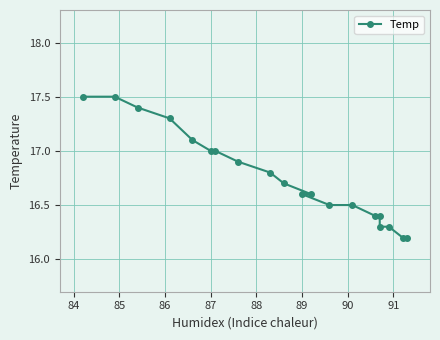

The chart shows a value of 16.6 at 89. True or false?

True